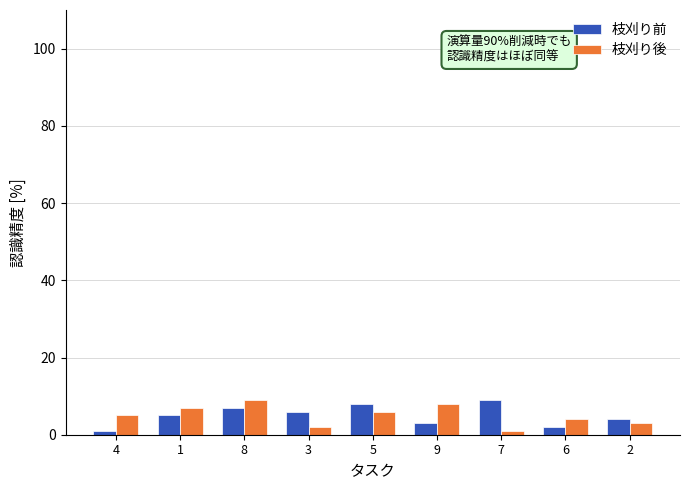

At which category is the sum across all series the highest?

8